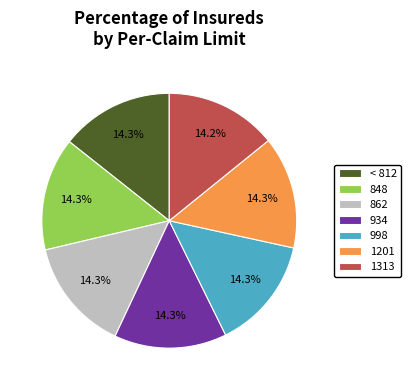

How much of the chart is everything except 848?

85.7%